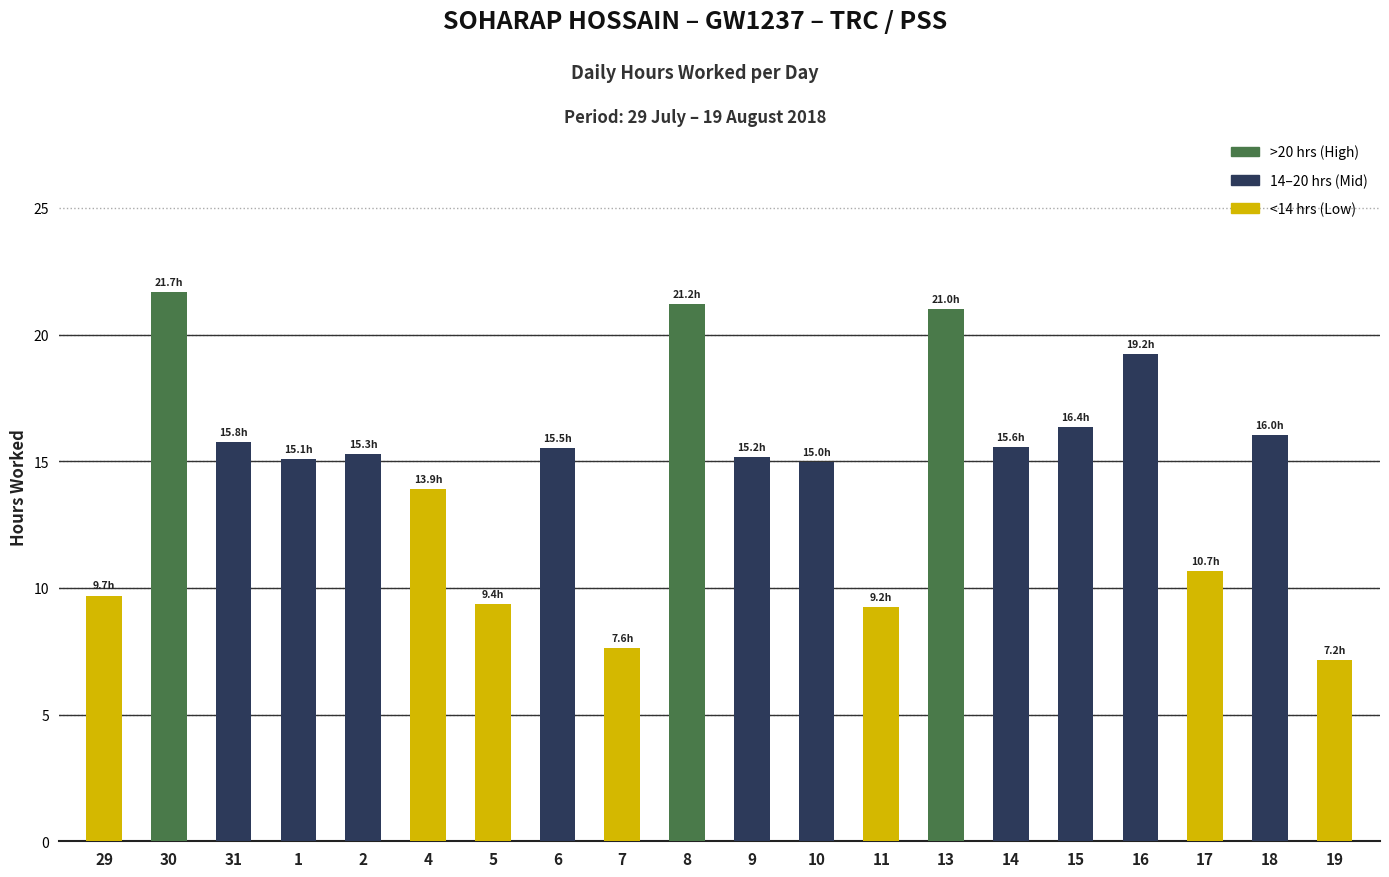

What position from the left is 18?

19